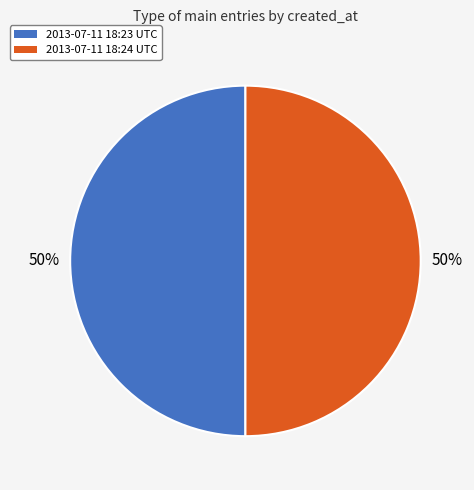

Is the sum of 2013-07-11 18:24 UTC and 2013-07-11 18:23 UTC greater than half?

Yes